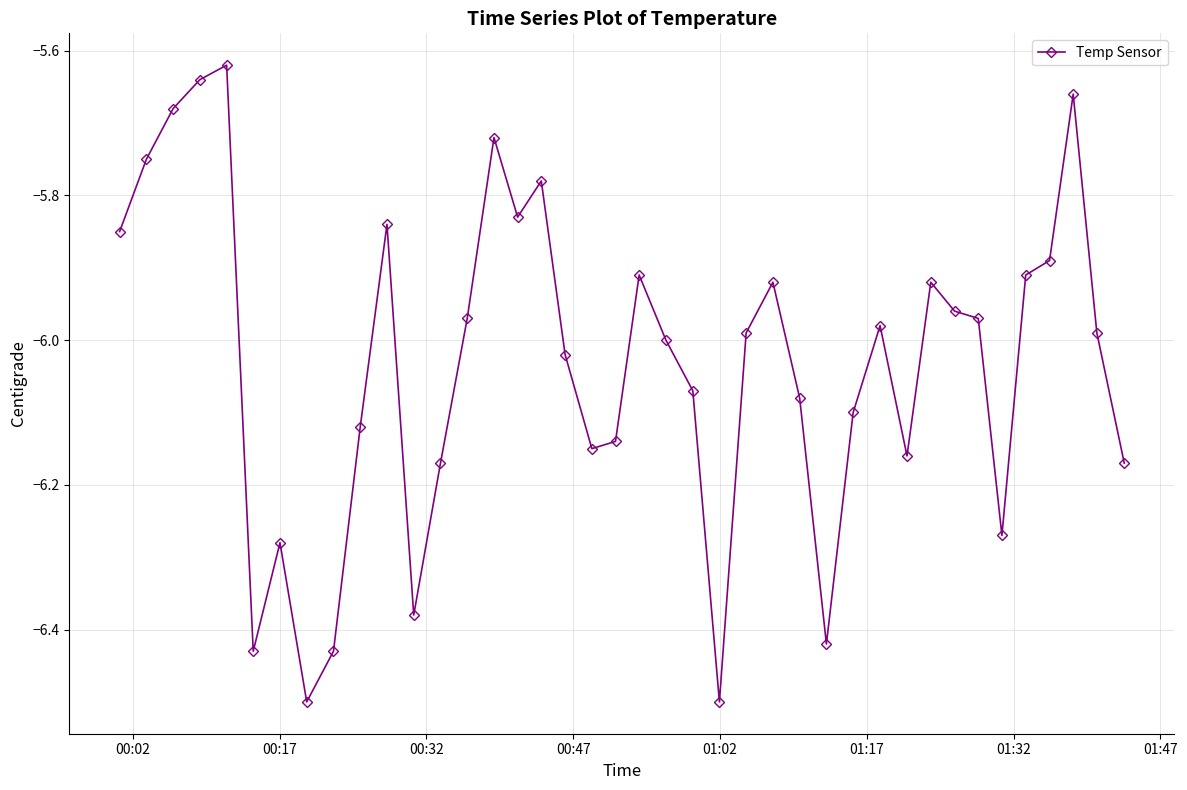

What is the minimum value shown in the chart?

-6.5